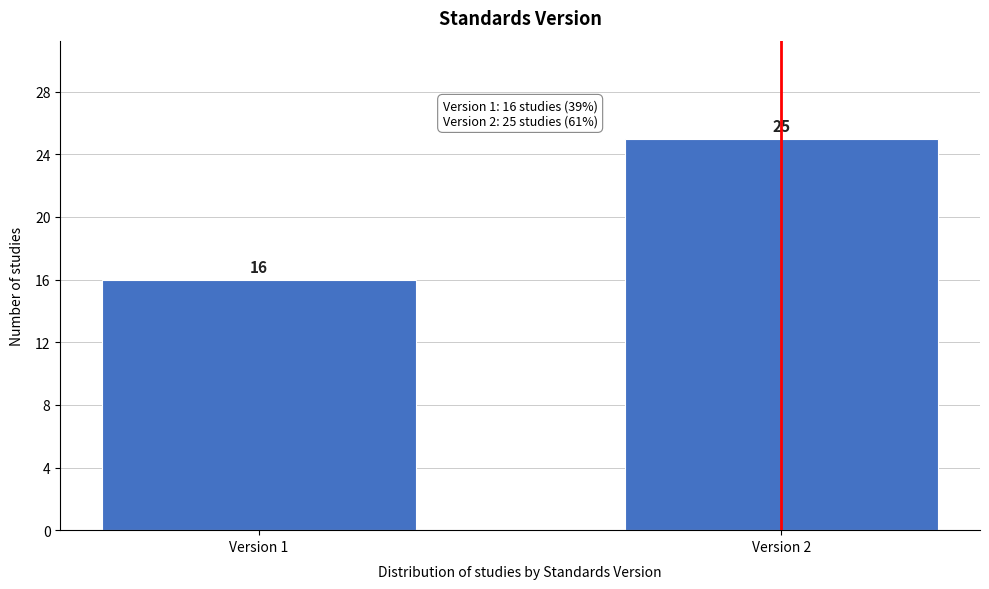

Reading right to left, transcribe all the data shown in this chart.

25	16